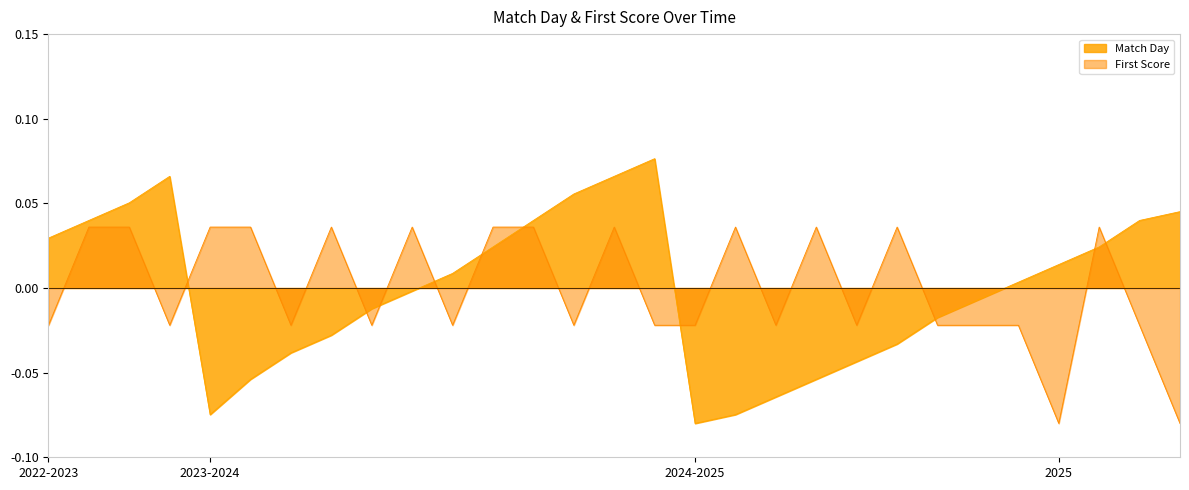

True or false: First Score and Match Day intersect in this chart.

True